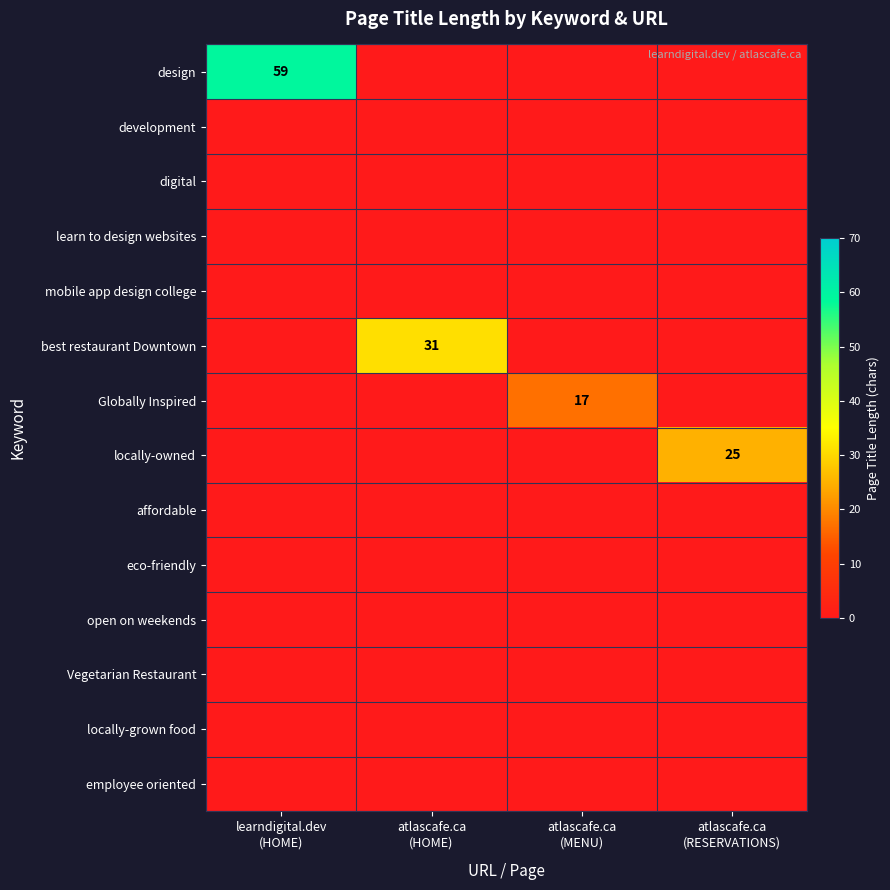

Which series has the largest range (max minus min)?

design